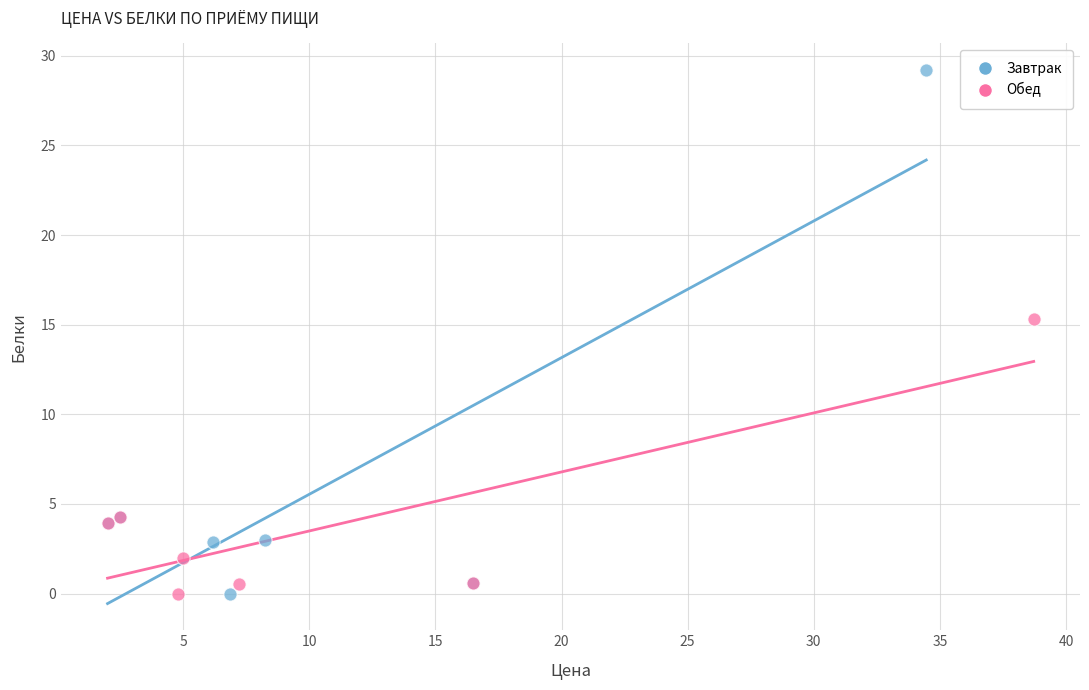

Which series has the largest Y range (max minus min)?

Завтрак